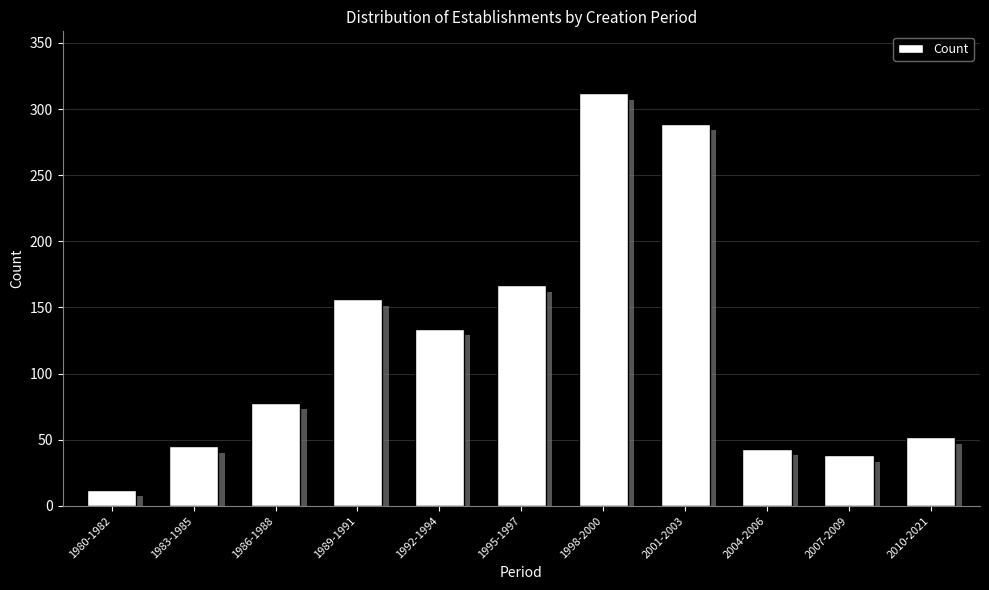

Reading right to left, extract all data points from this chart.

2010-2021=52	2007-2009=38	2004-2006=43	2001-2003=289	1998-2000=312	1995-1997=167	1992-1994=134	1989-1991=156	1986-1988=78	1983-1985=45	1980-1982=12